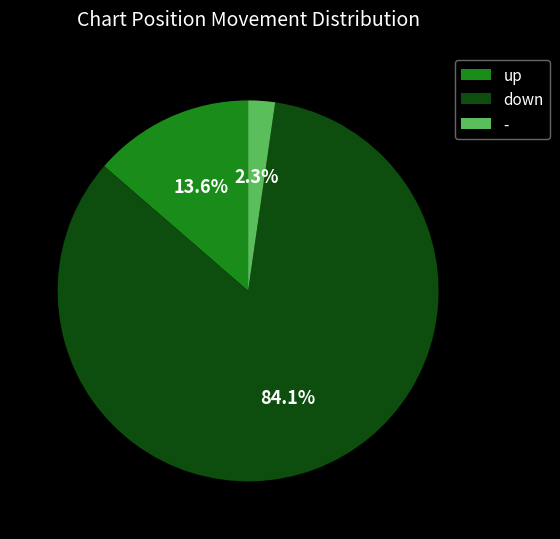

Is the sum of down and - greater than half?

Yes